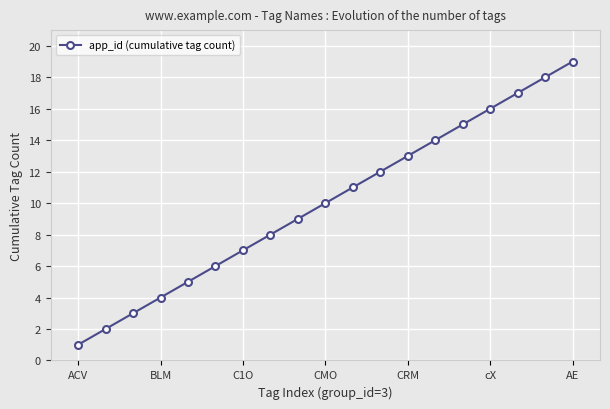

What is the maximum value shown in the chart?

19